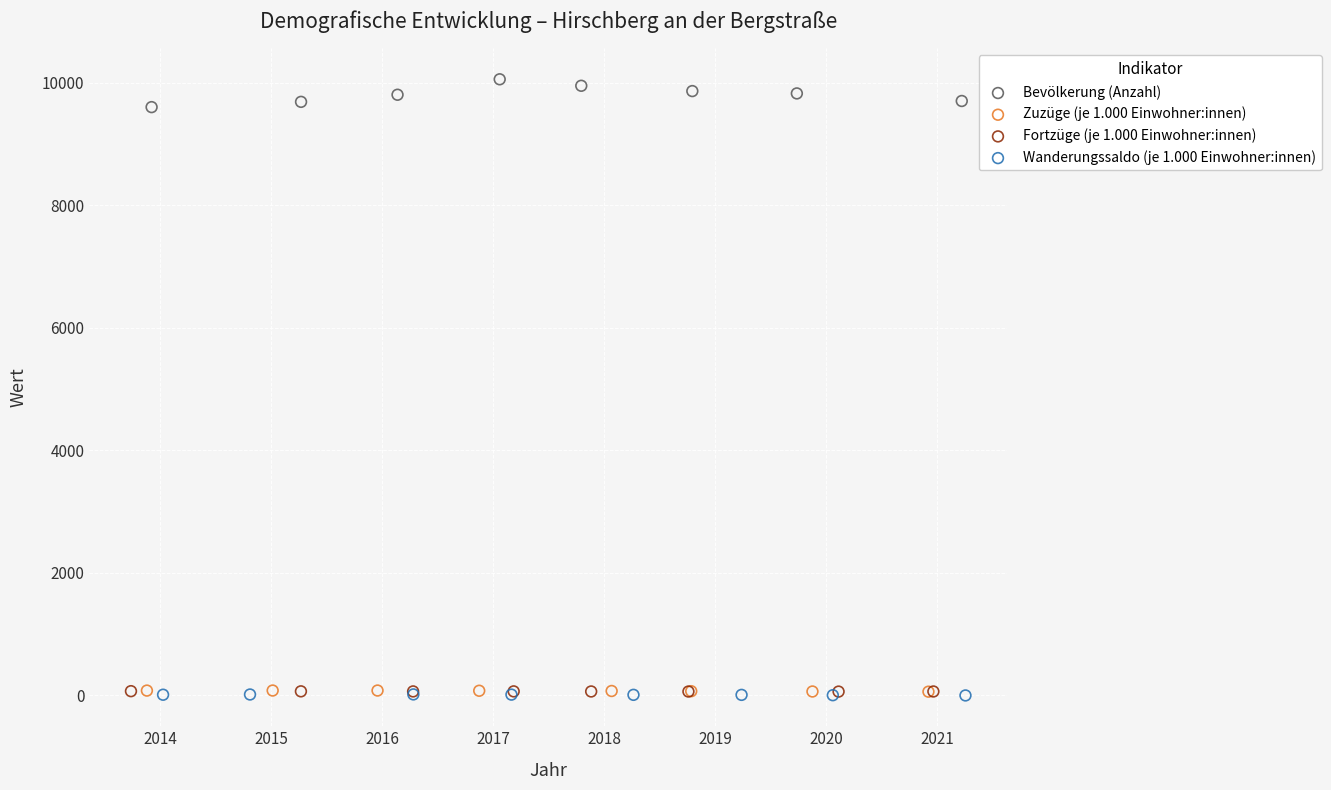

Which series contains the highest Y value?

Bevölkerung (Anzahl)